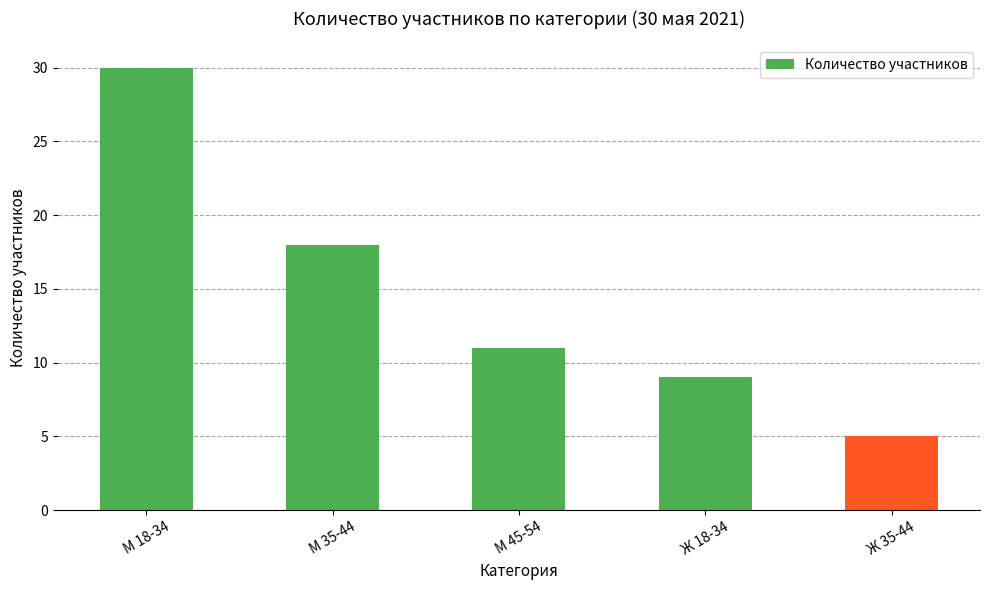

What position from the right is М 35-44?

4